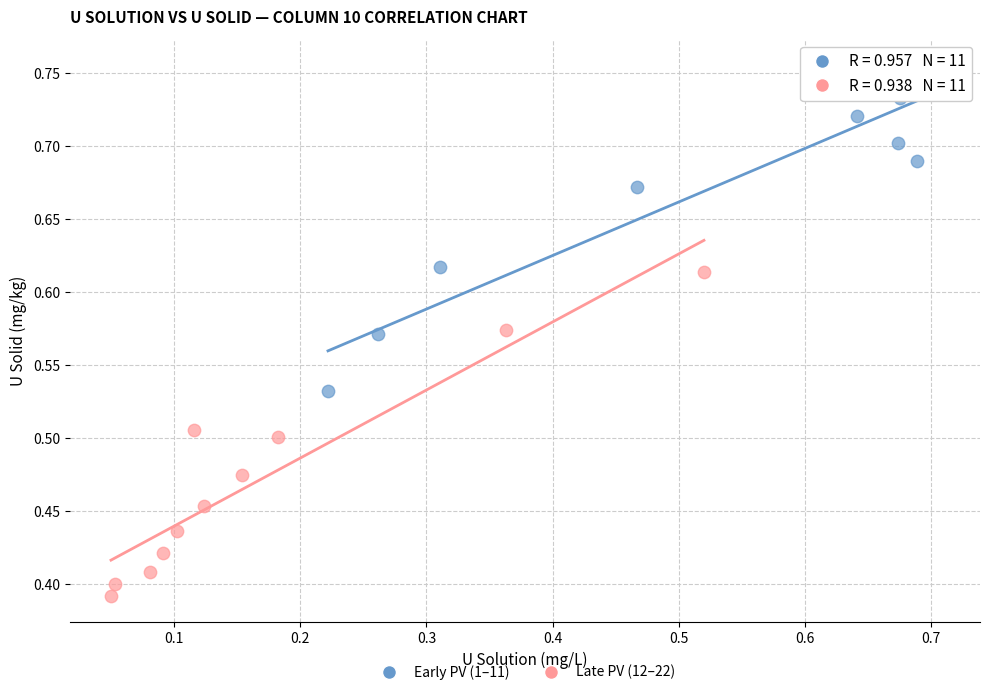

Which series reaches the minimum Y coordinate?

Late PV (12–22)